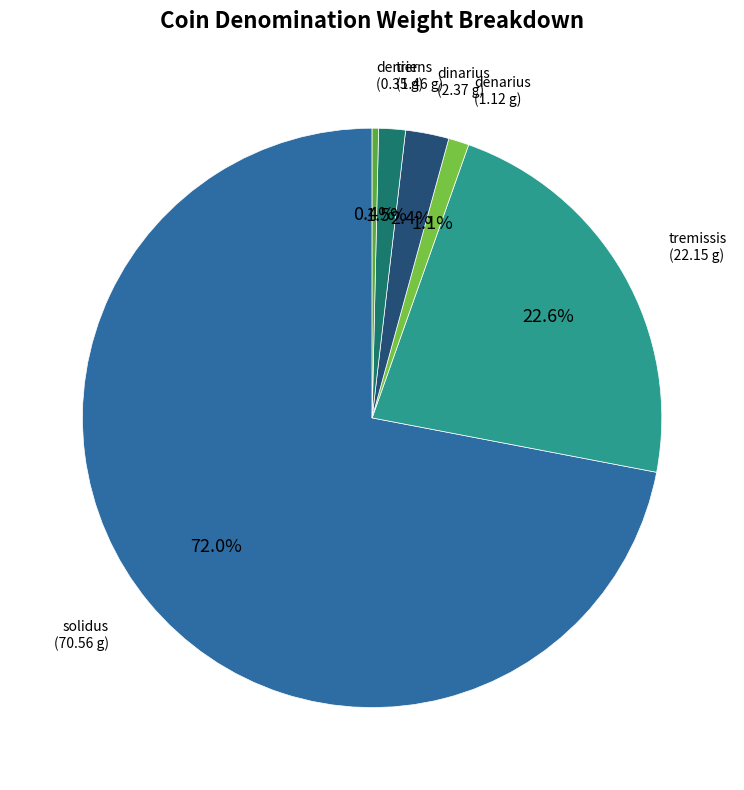

To the nearest percent, what is the combined percentage of triens and denarius?

3%